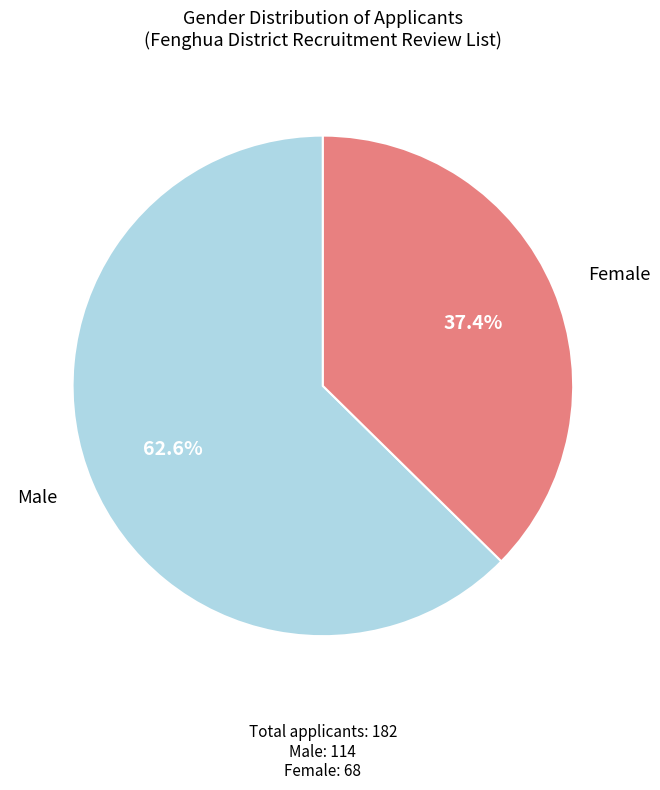

Does any single category account for the majority?

Yes